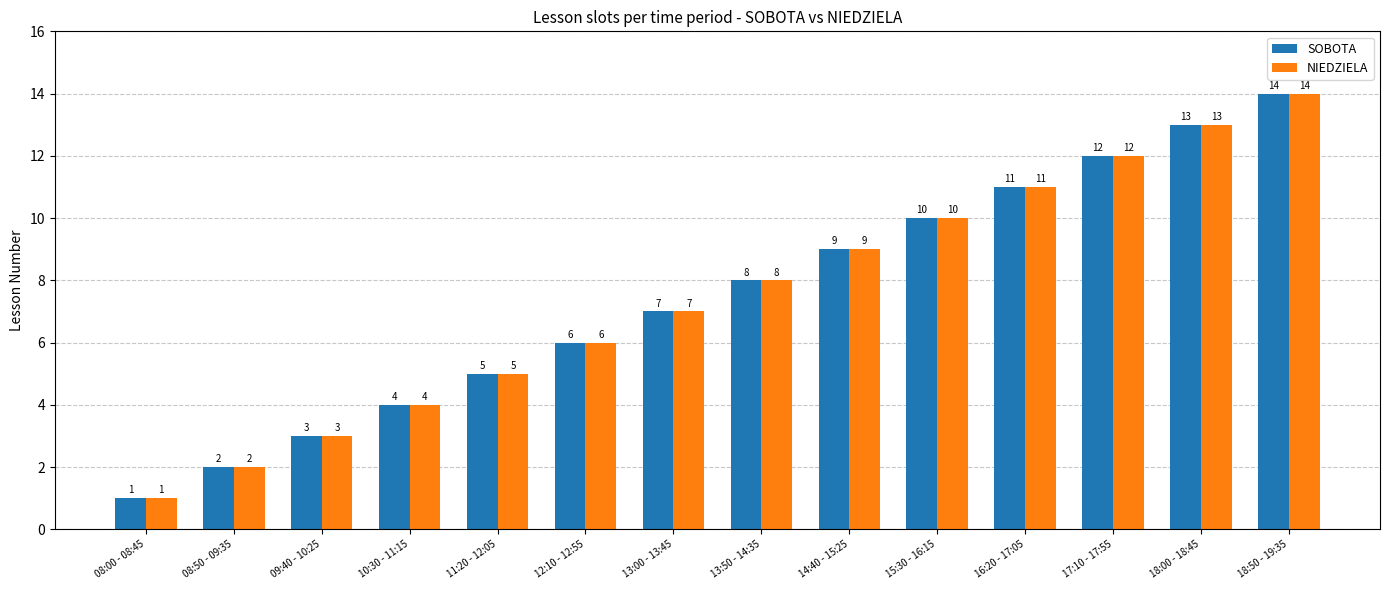

What is the difference between the NIEDZIELA values at 13:00 - 13:45 and 15:30 - 16:15?

3